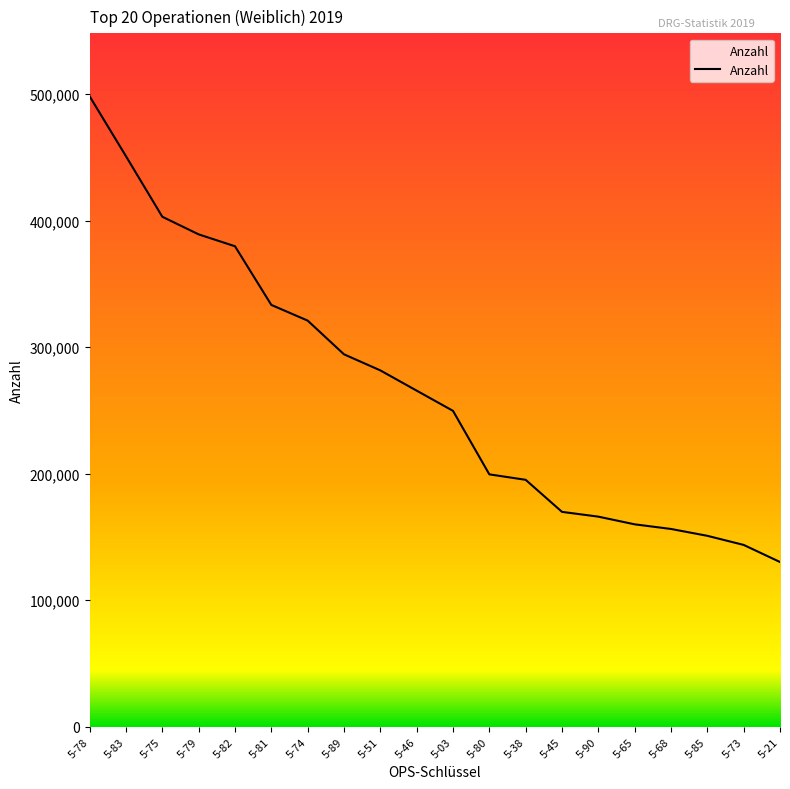

Reading right to left, transcribe all the data shown in this chart.

5-21=130203	5-73=143709	5-85=150911	5-68=156318	5-65=159988	5-90=166057	5-45=169833	5-38=195169	5-80=199481	5-03=249679	5-46=265651	5-51=281654	5-89=294358	5-74=321008	5-81=333400	5-82=379770	5-79=389162	5-75=403089	5-83=450917	5-78=498241